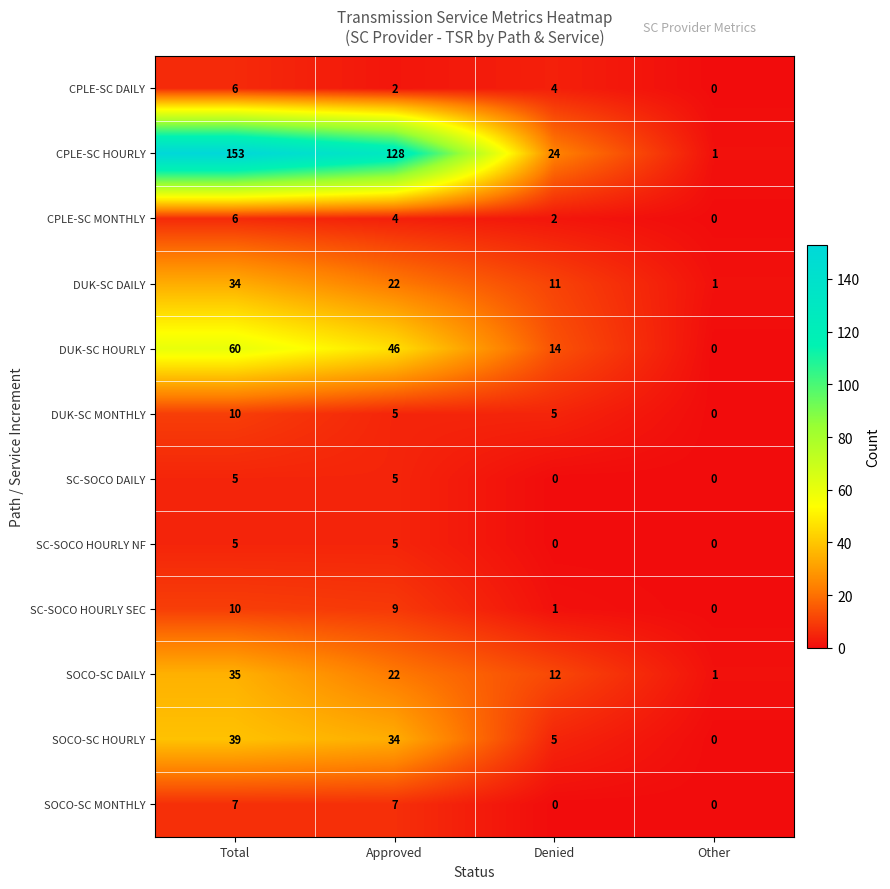

At which label does SOCO-SC DAILY first exceed 22?

Total